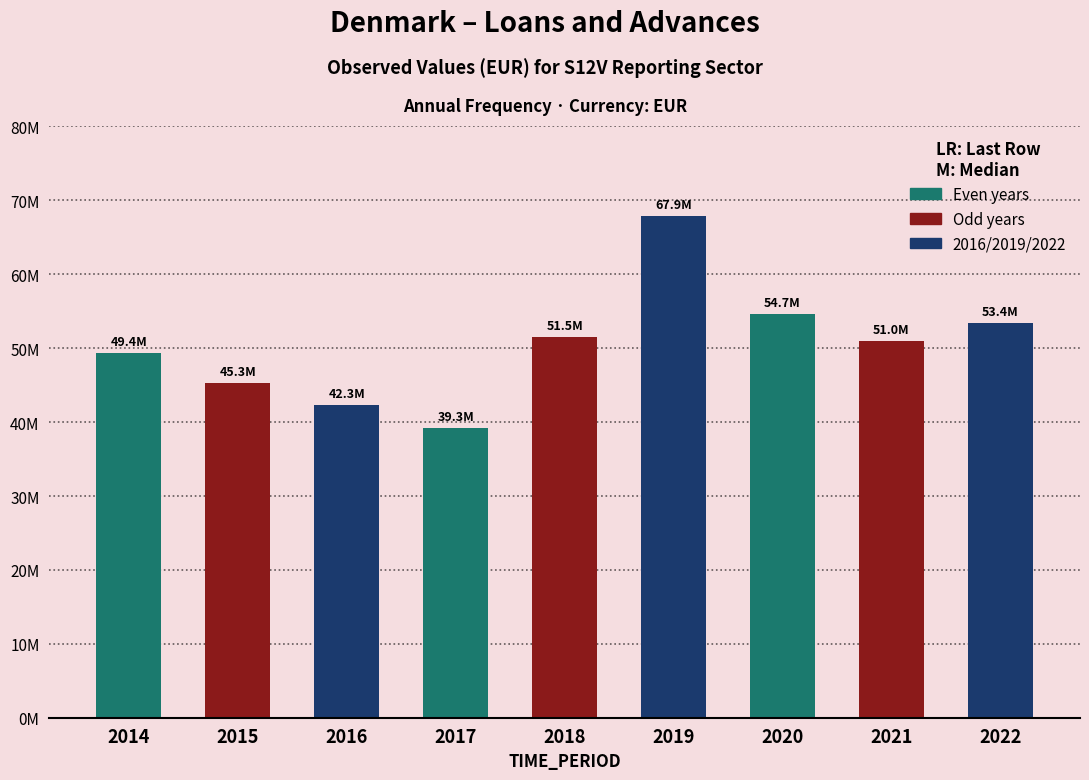

At which category does the chart reach its minimum across all series?

2017